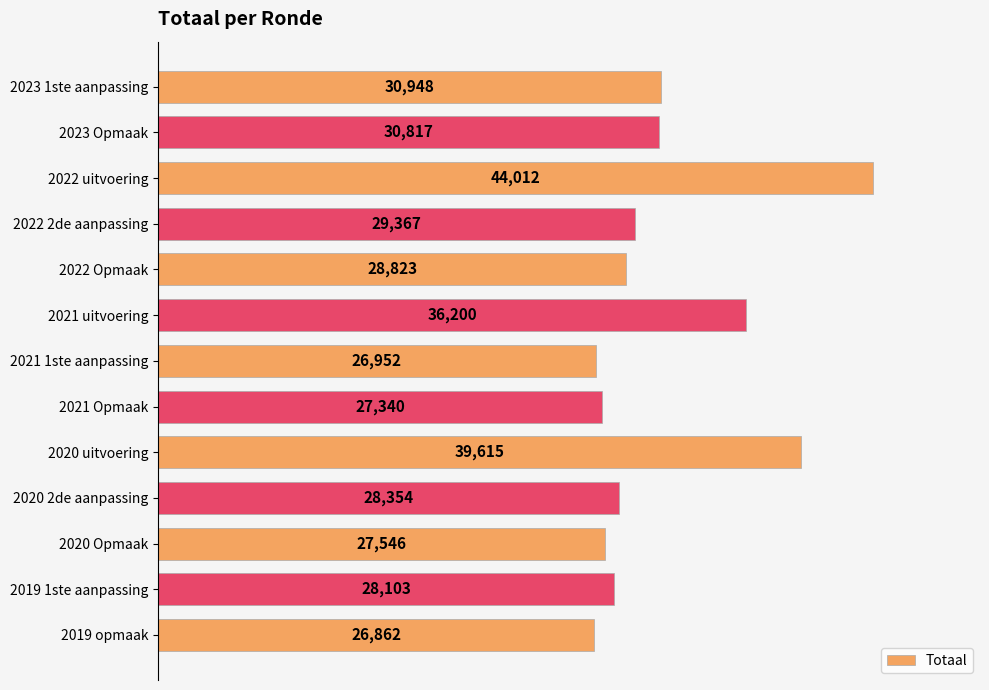

At which label is the value closest to 35437?

2021 uitvoering